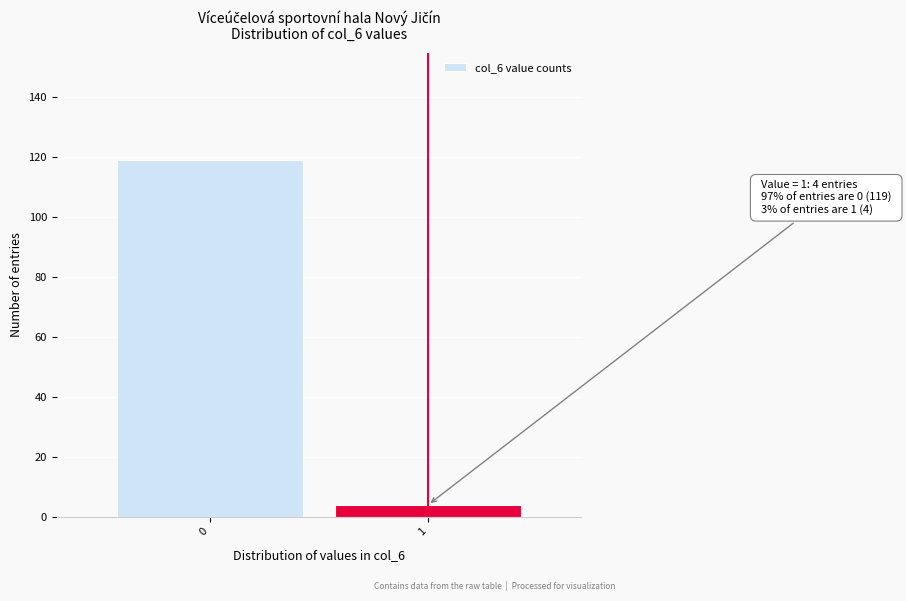

Reading left to right, what are all the values shown in this chart?

119	4